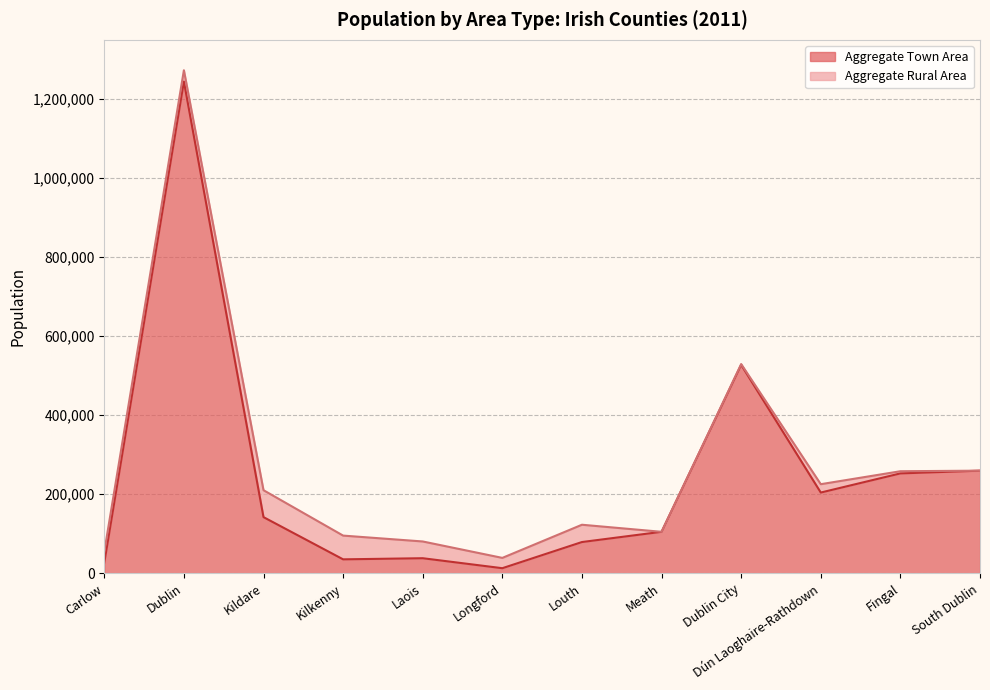

Reading right to left, transcribe all the data shown in this chart.

259729	252833	204354	527612	105018	79117	12908	38181	35329	142171	1244528	26719